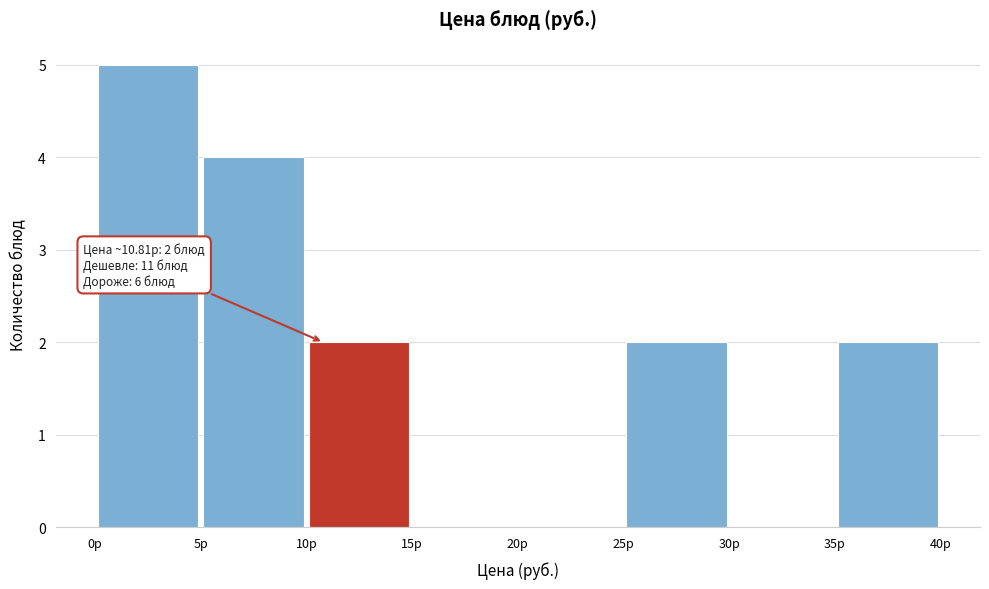

Over which range of the x-axis is the bar tallest?

0 to 5